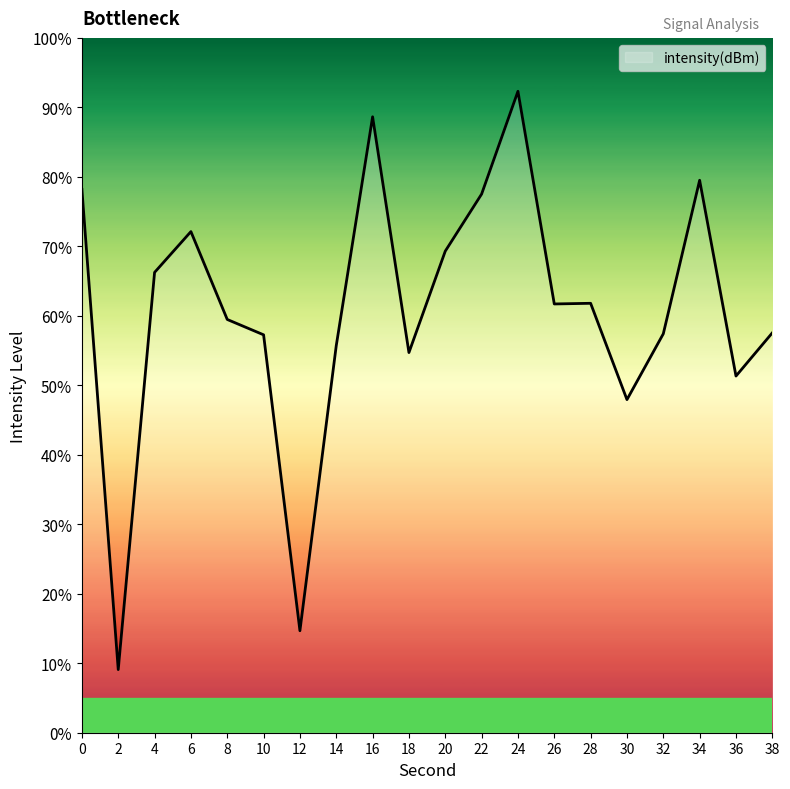

How many distinct data groups are displayed?

1